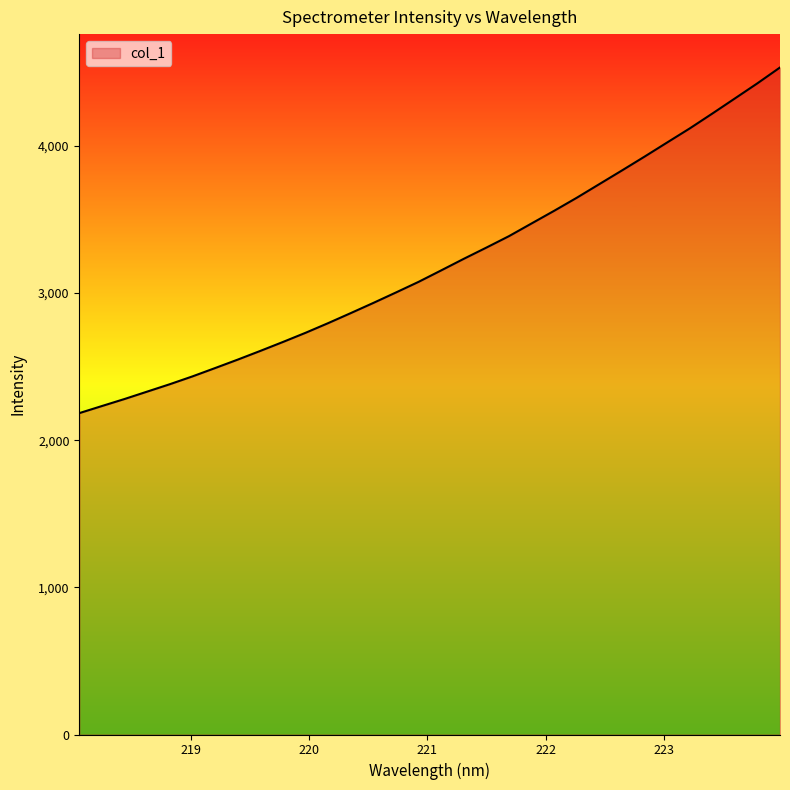

What is the greatest value displayed?

4534.0